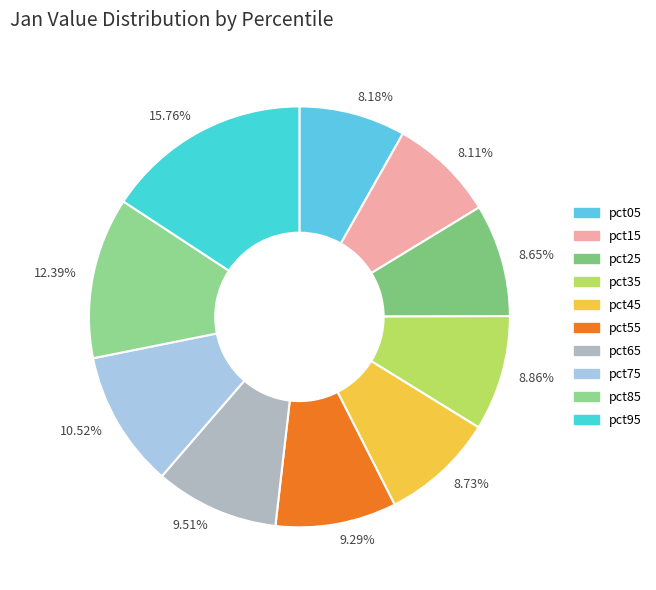

Combined, do 8.65% and 8.73% account for over 50%?

No